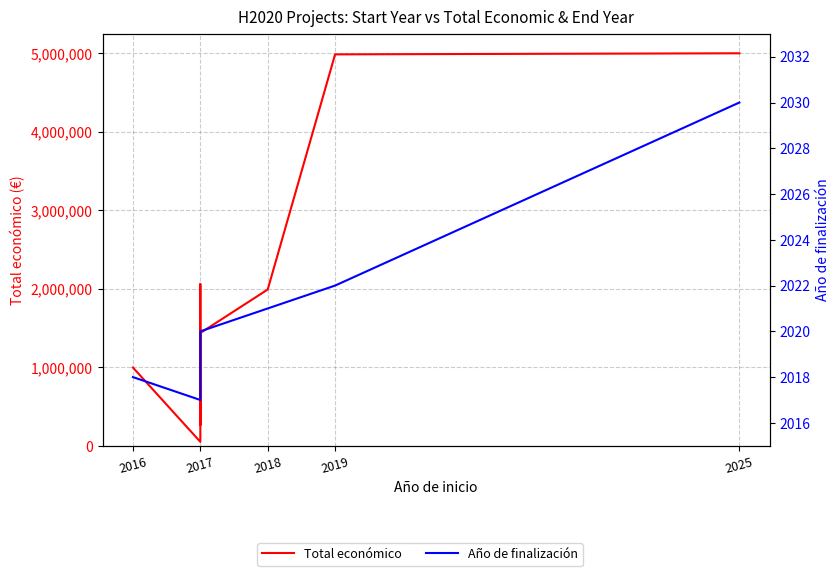

True or false: Año de finalización and Total económico cross at least once.

False